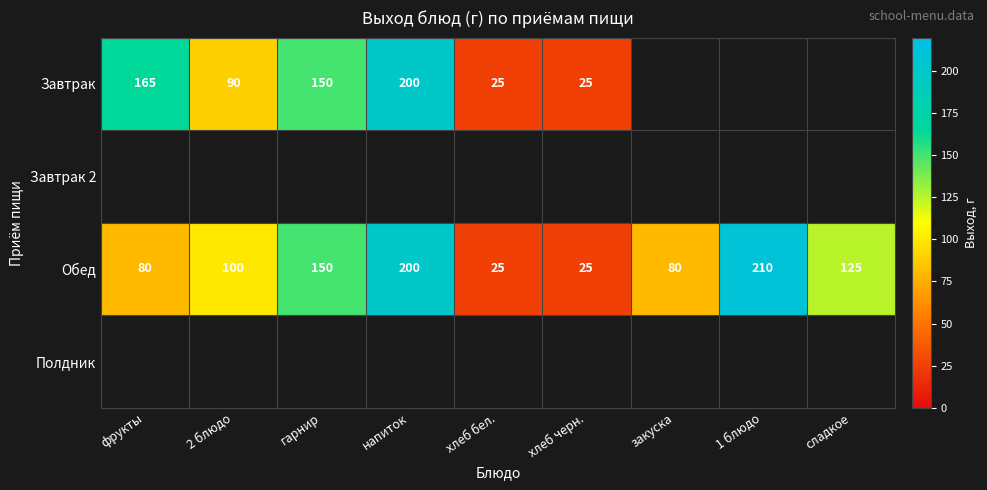

What value does the Обед series have at гарнир, to the nearest 50?

150